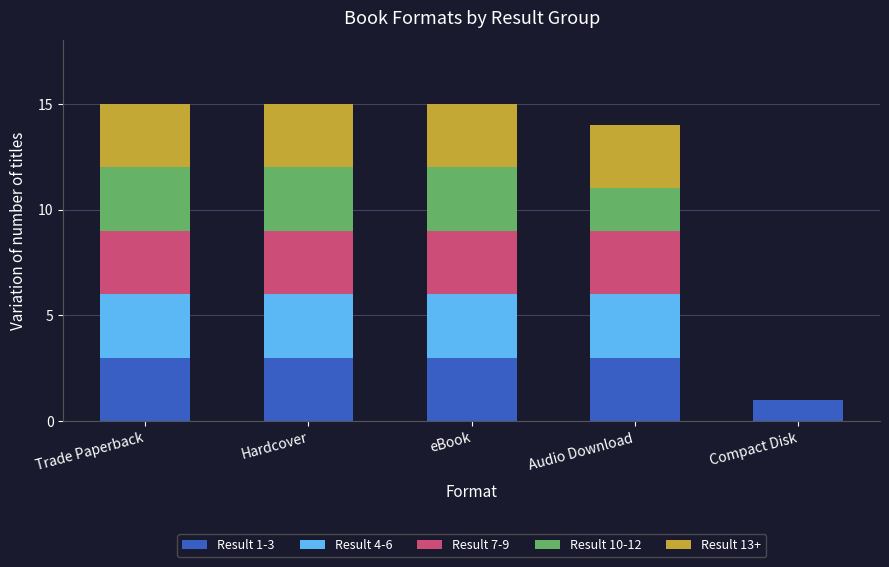

The Result 1-3 series shows 3 at eBook. True or false?

True